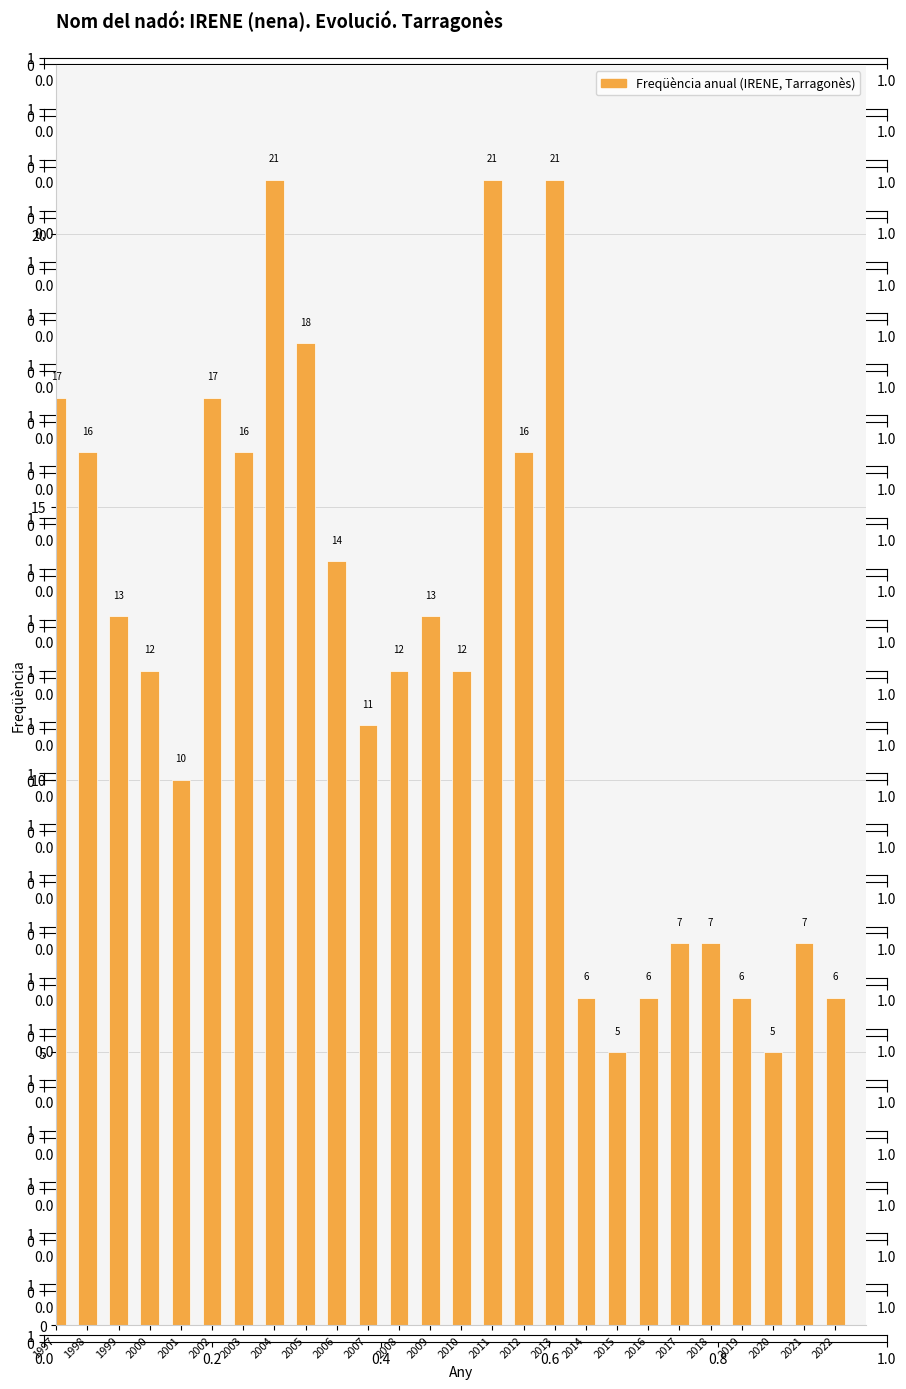

What is the average value?

12